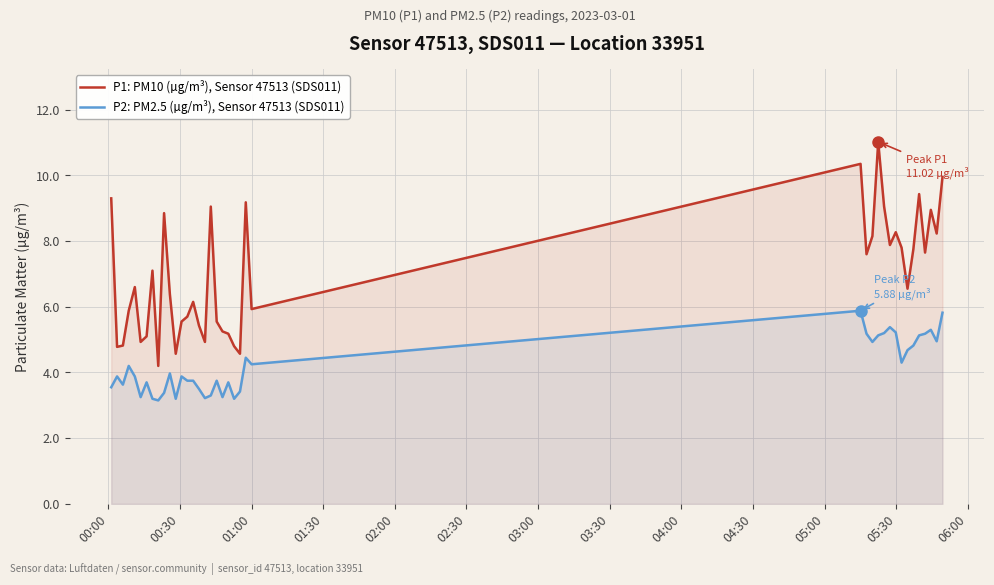

What is the greatest value displayed?

11.0